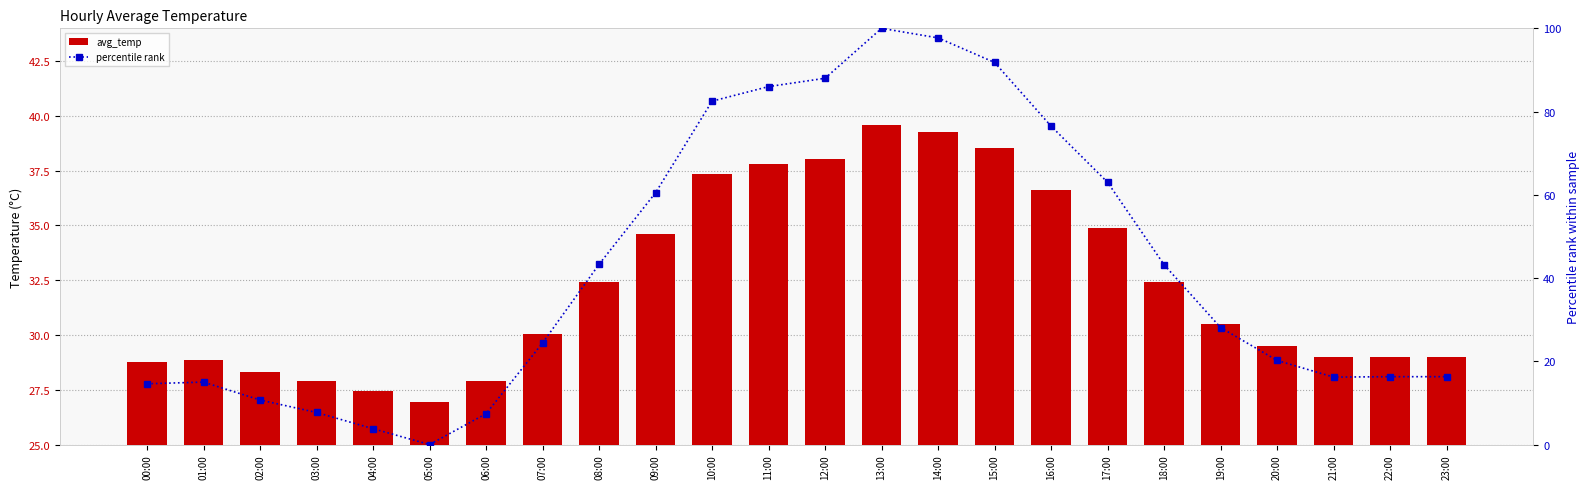

What is the sum of the avg_temp values at 13:00 and 17:00?

74.5